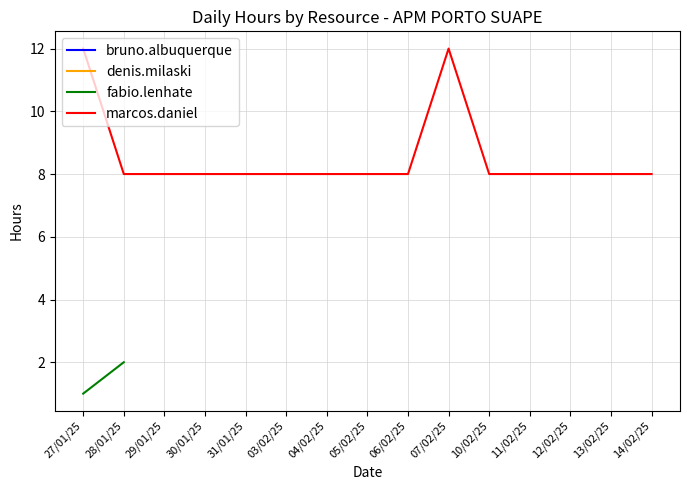

The marcos.daniel series shows 8 at 13/02/25. True or false?

True